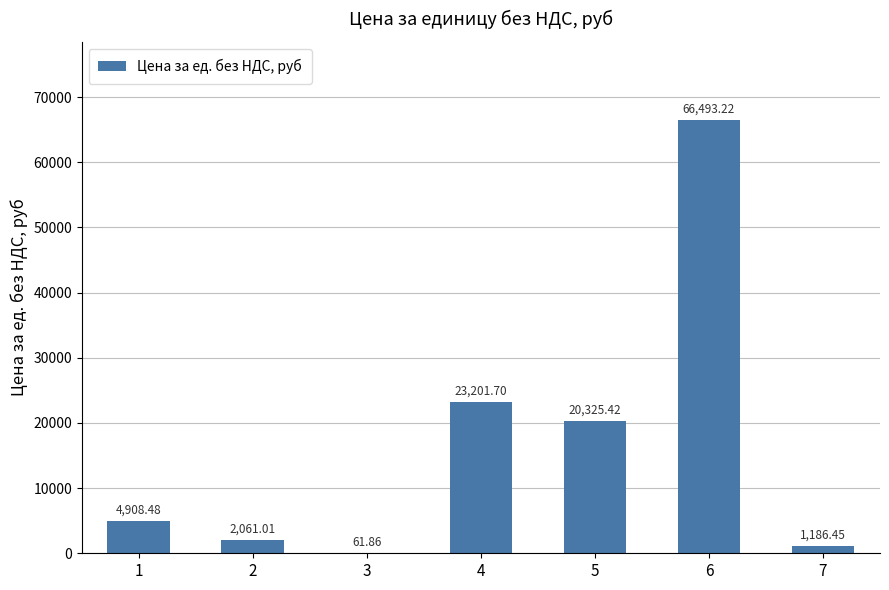

Which label corresponds to the largest value in the chart?

6